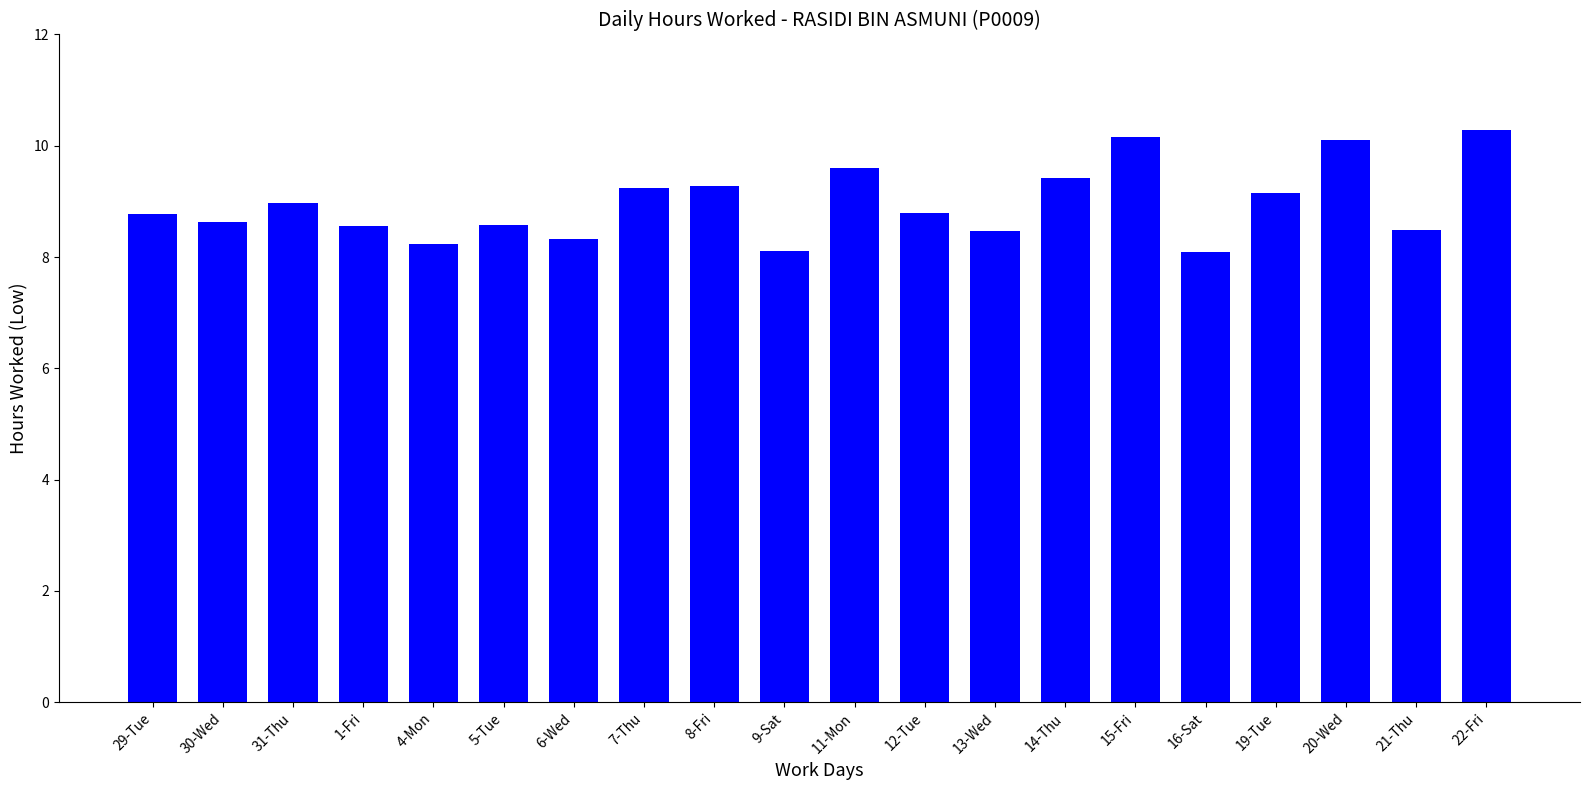

What is the ratio of the value at 16-Sat to the value at 13-Wed?

1.0